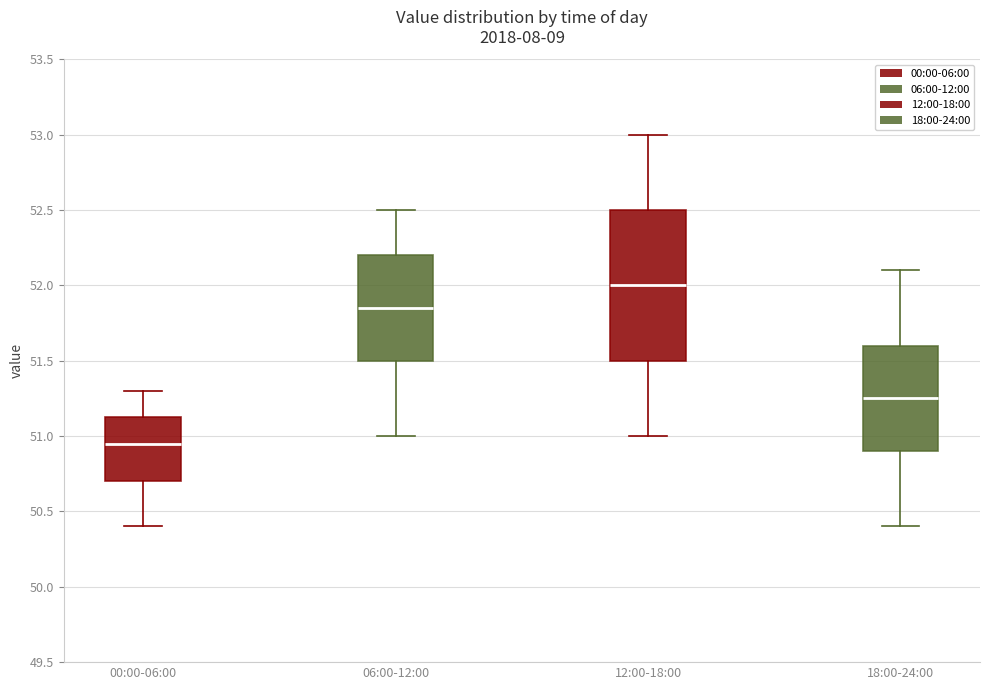

Which box has the lowest median line?

00:00-06:00